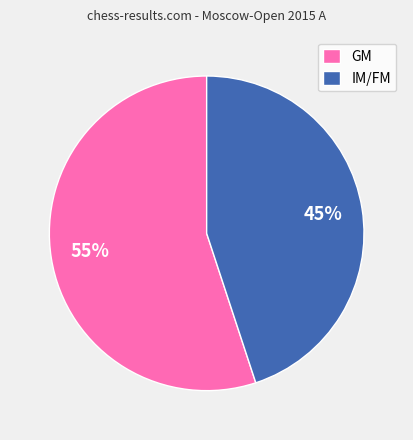

Count the number of slices in the pie.

2